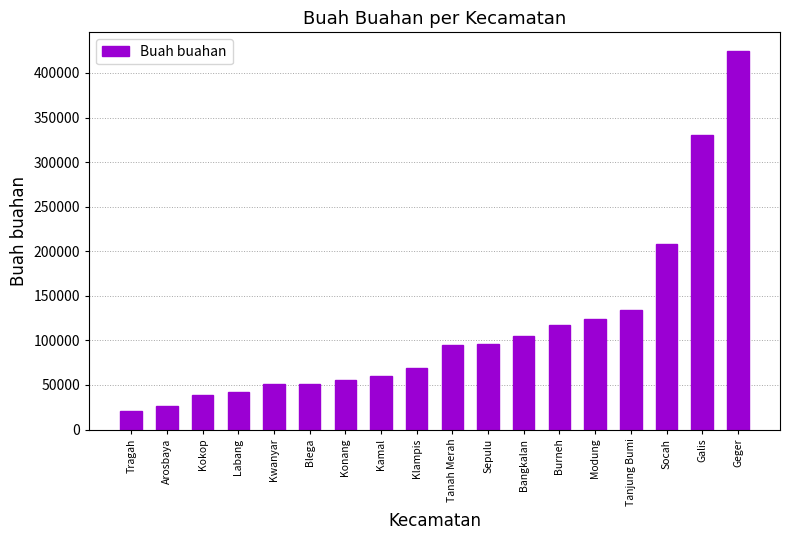

What position from the left is Kokop?

3